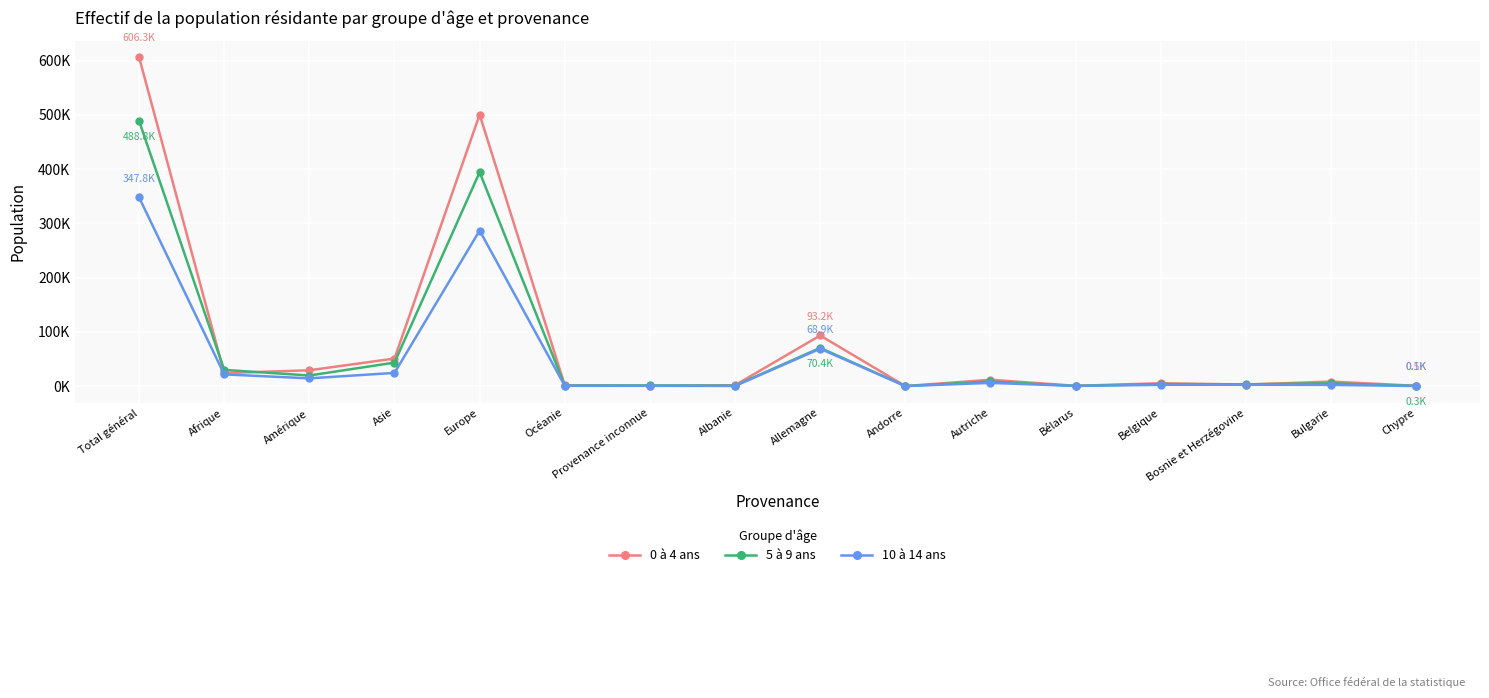

What are all the series names shown in the legend?

0 à 4 ans, 5 à 9 ans, 10 à 14 ans